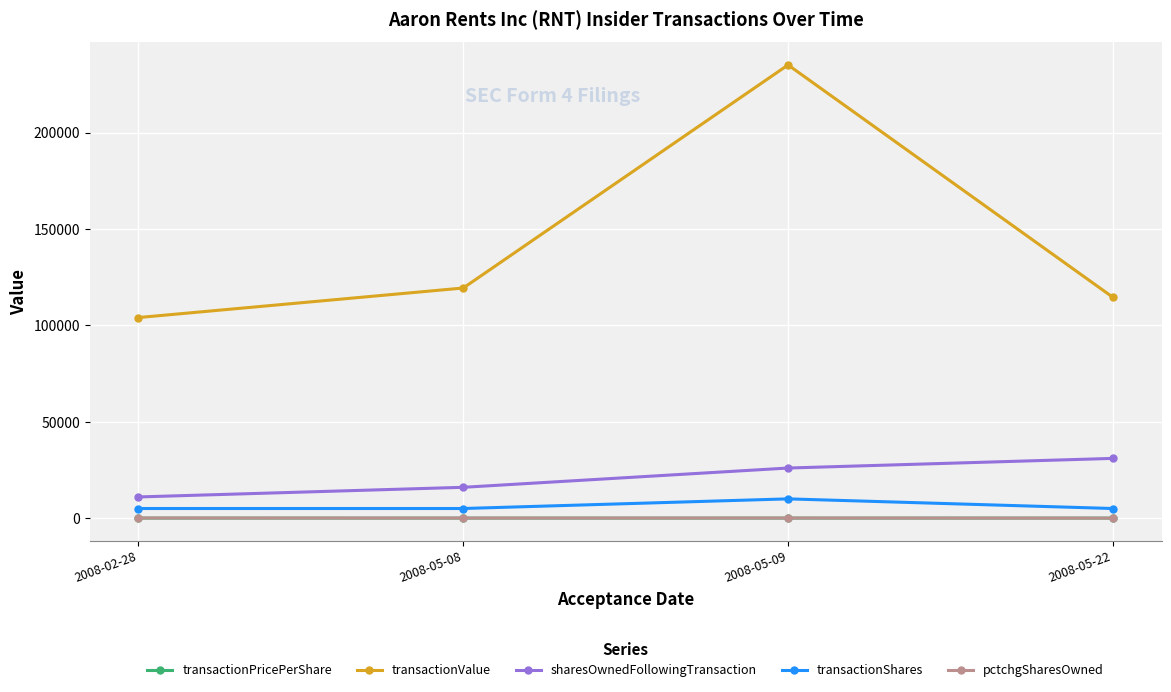

True or false: transactionPricePerShare and transactionValue intersect in this chart.

False